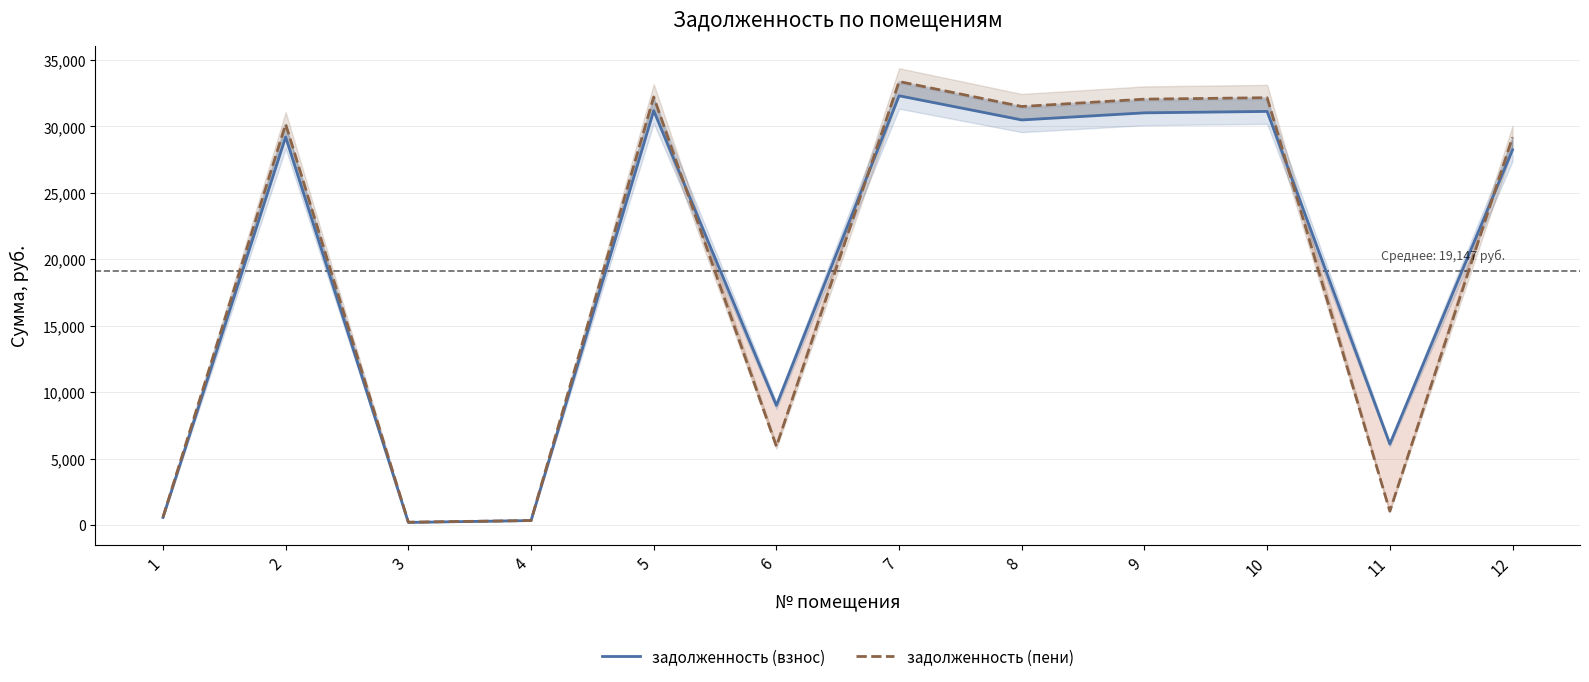

Which series changed the most between 6 and 7?

задолженность (пени)